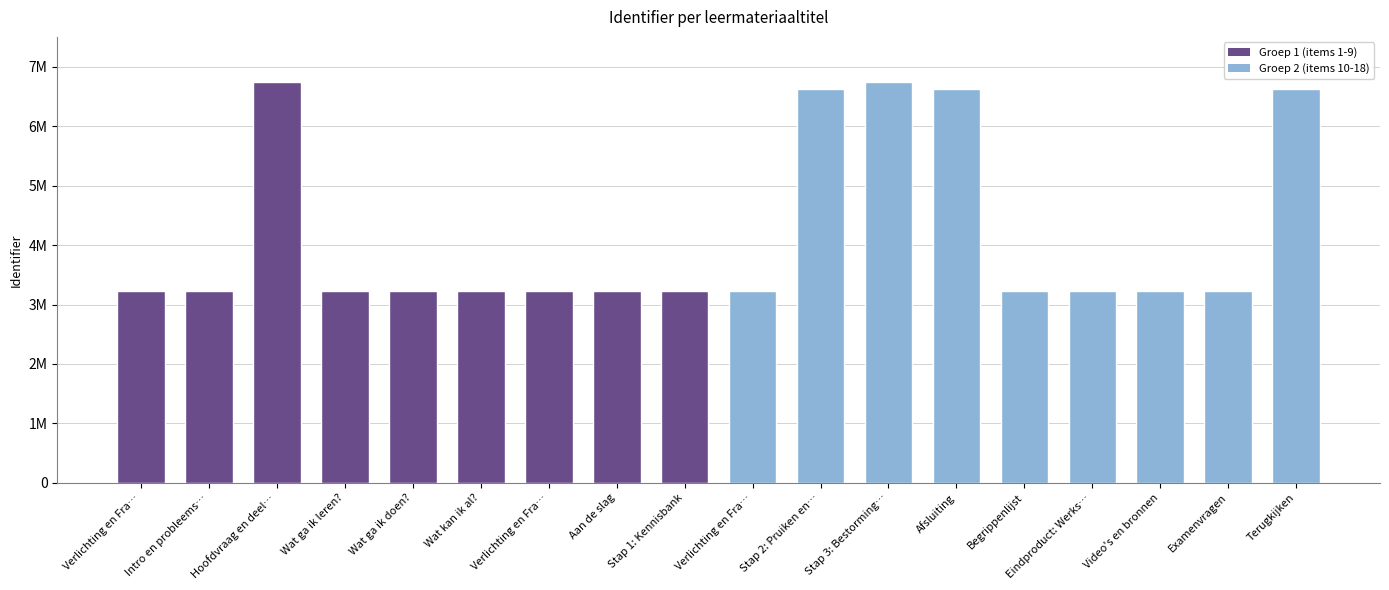

Are the bars horizontal?

No